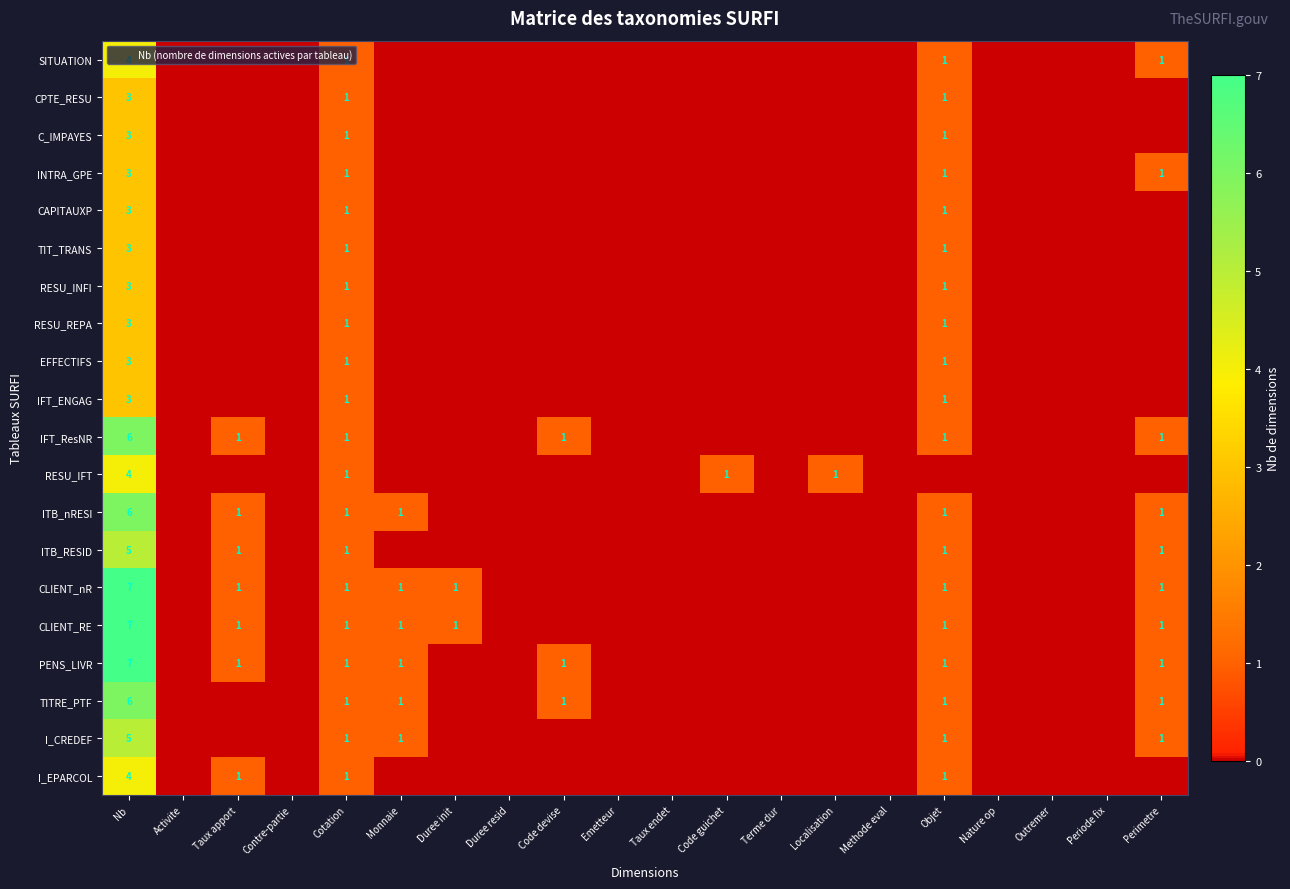

At Taux endet, list the series in order from largest to smallest.

SITUATION, CPTE_RESU, C_IMPAYES, INTRA_GPE, CAPITAUXP, TIT_TRANS, RESU_INFI, RESU_REPA, EFFECTIFS, IFT_ENGAG, IFT_ResNR, RESU_IFT, ITB_nRESI, ITB_RESID, CLIENT_nR, CLIENT_RE, PENS_LIVR, TITRE_PTF, I_CREDEF, I_EPARCOL